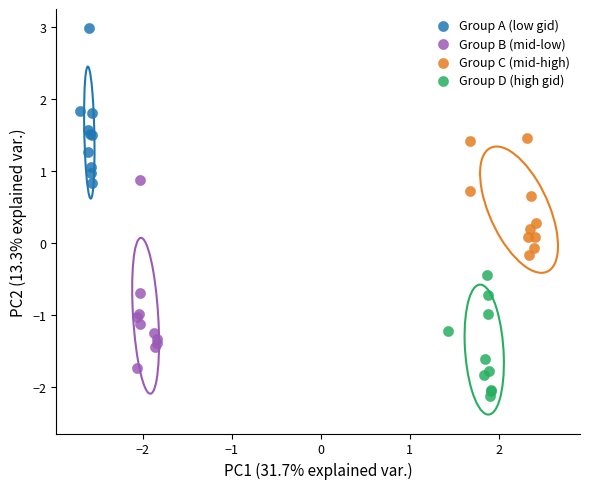

Which series has the largest Y range (max minus min)?

Group B (mid-low)